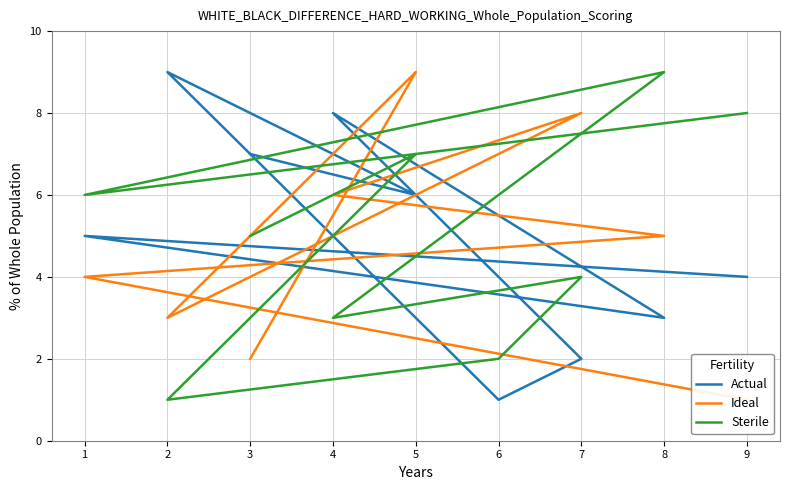

At how many categories does at least one series exceed 2?

9